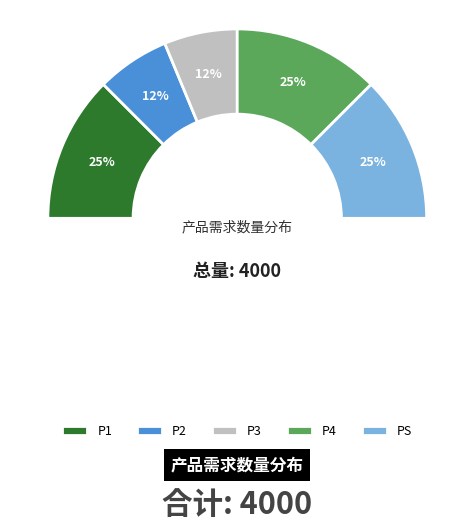

Which slice is the largest?

P1